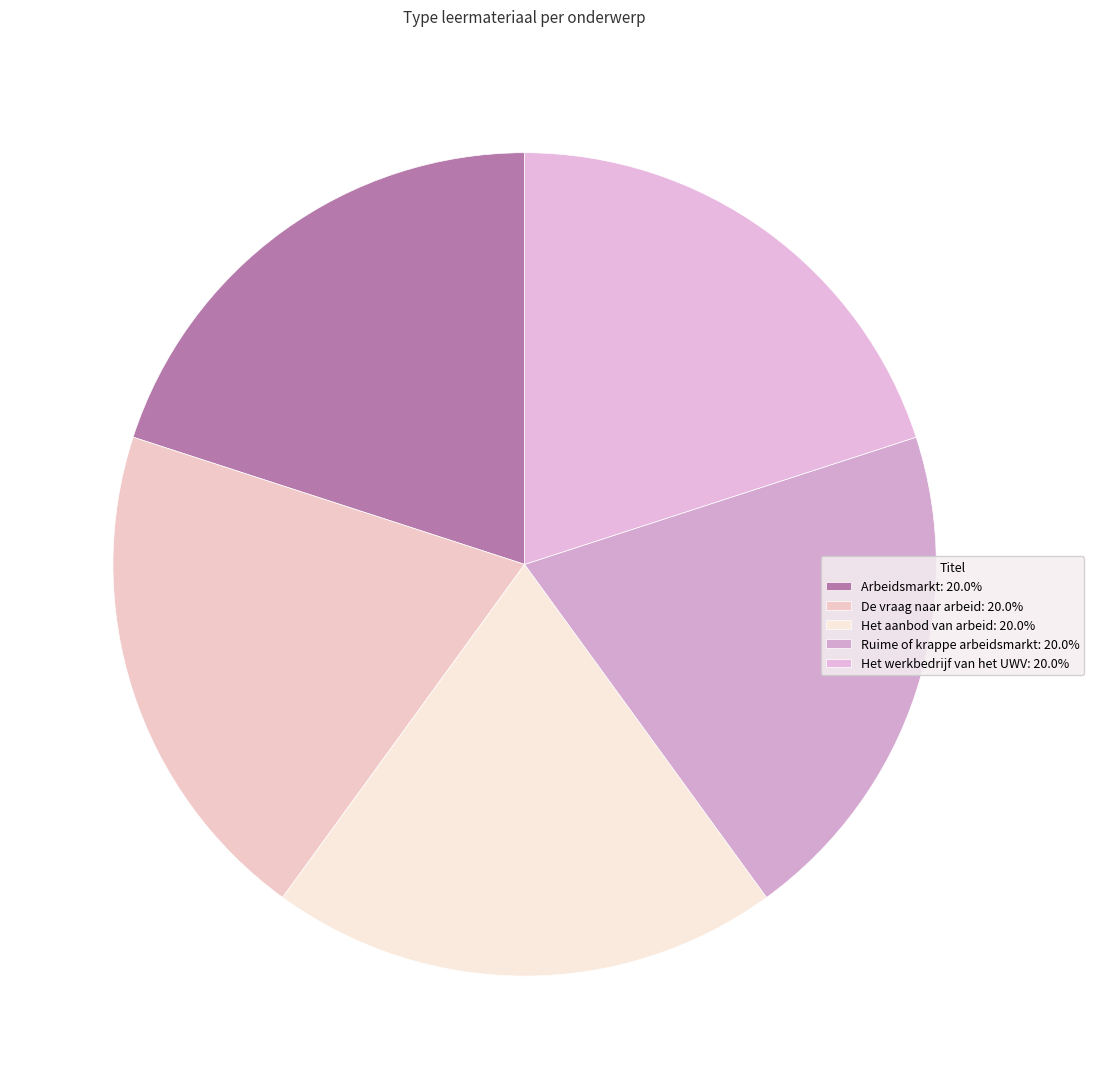

Which has a higher value, Ruime of krappe arbeidsmarkt or Het aanbod van arbeid?

Het aanbod van arbeid